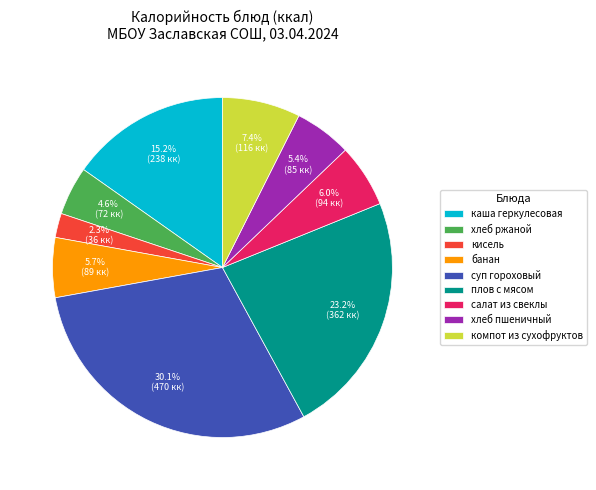

Between хлеб пшеничный and суп гороховый, which is larger?

суп гороховый